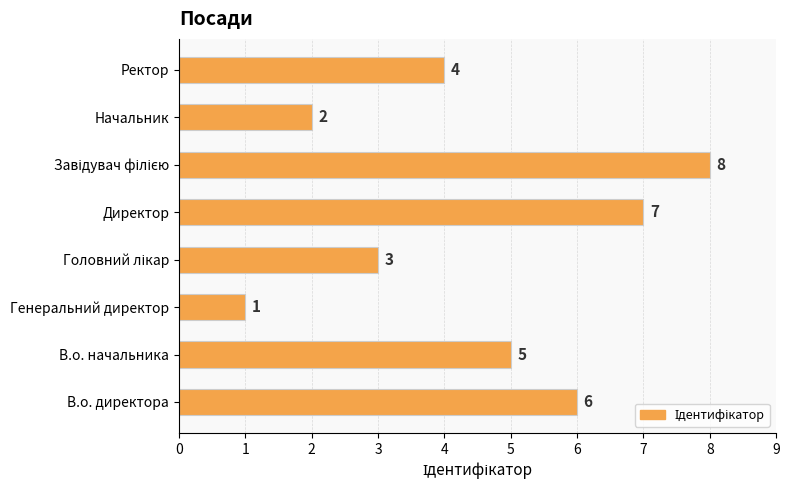

What is the smallest value displayed?

1